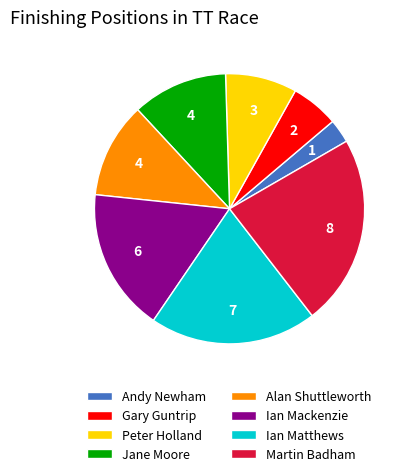

Count the number of slices in the pie.

8